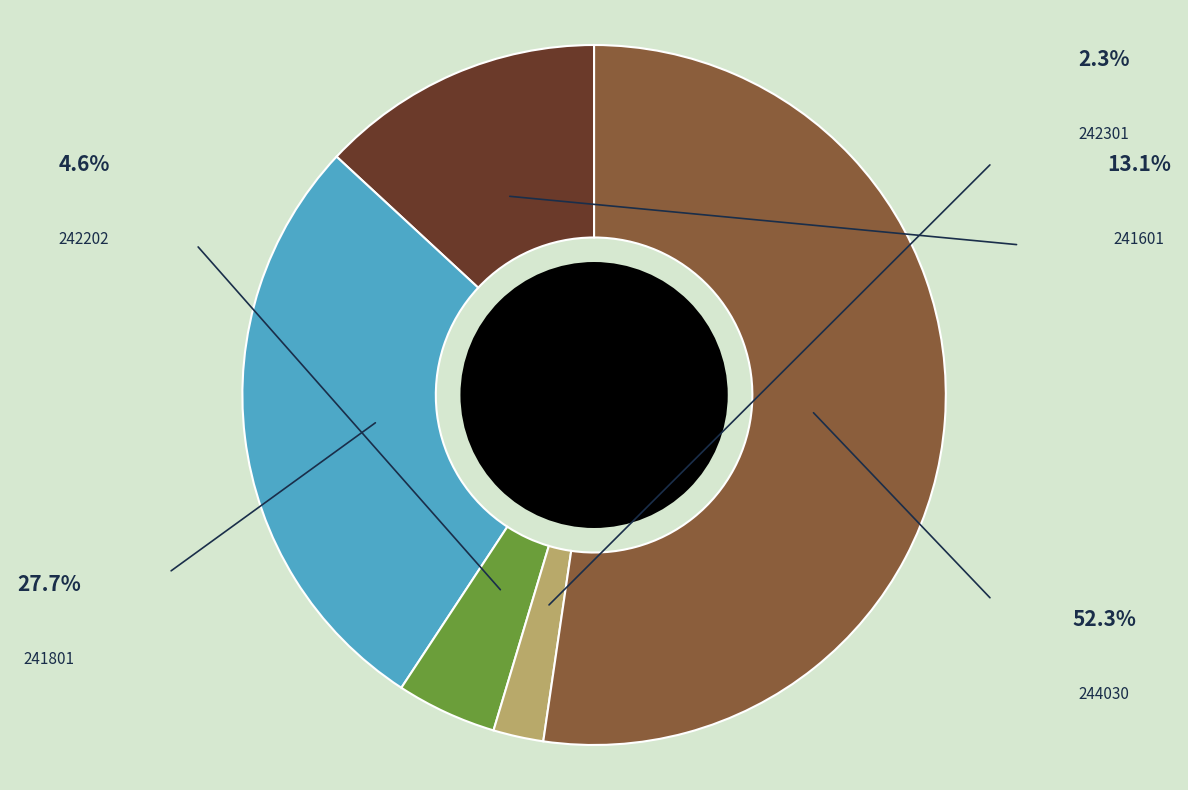

True or false: 241801 accounts for 28% of the total.

True